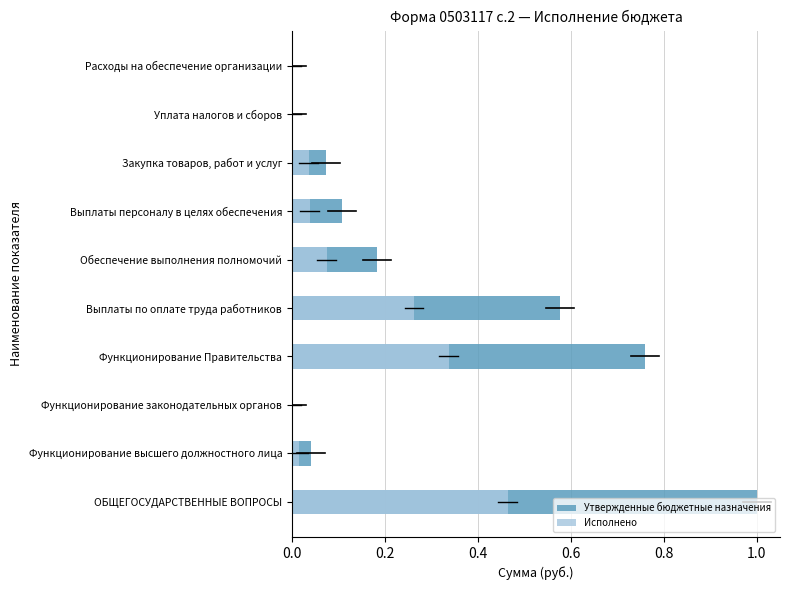

The Исполнено series shows 0.0 at Закупка товаров, работ и услуг. True or false?

False